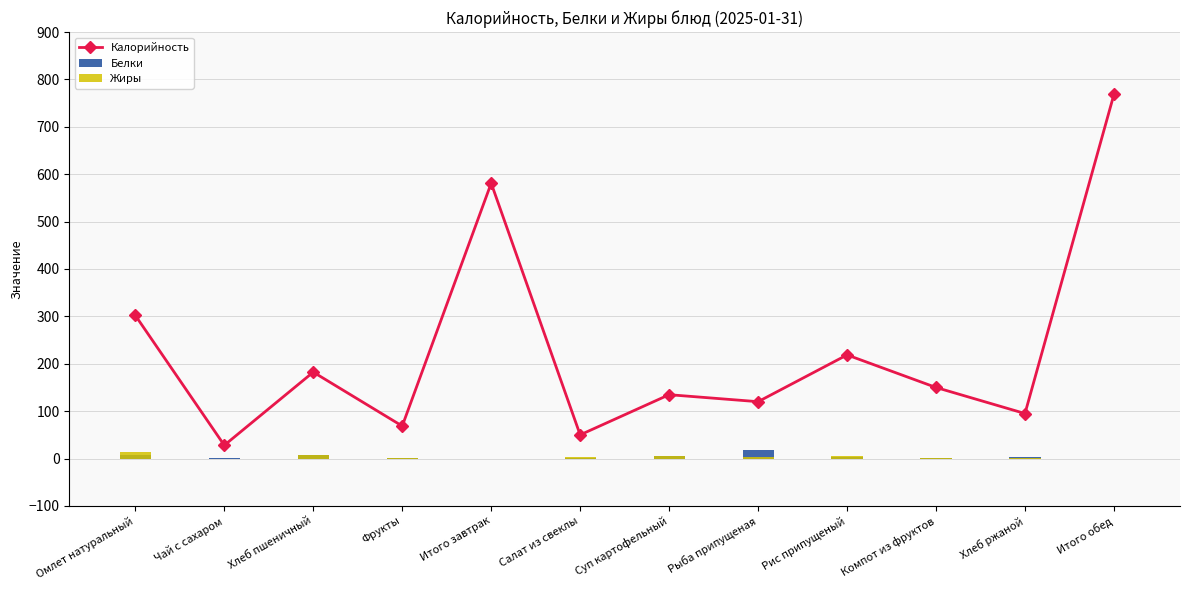

Which series has the widest spread of values?

Калорийность